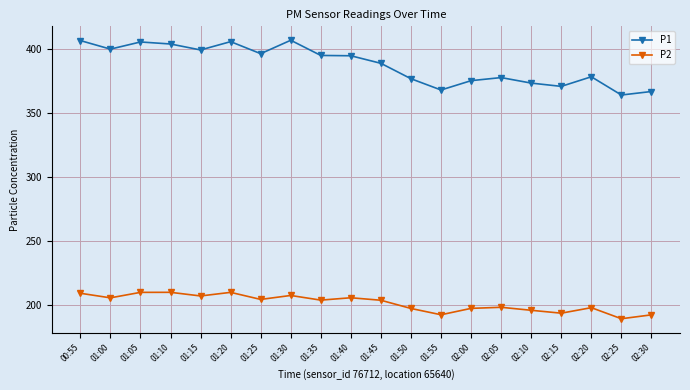

What is the average value of the P2 series?

201.8